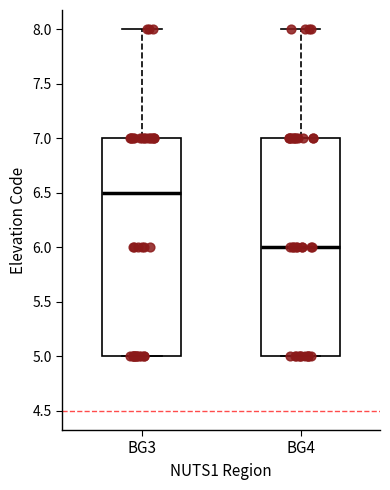

Reading left to right, transcribe this box plot: for each box, give where its median line is, the range the box spans, and where its two whiskers end, as read against the y-axis. The values are not printed on the chart, so give them approximately, as read against the axis.

BG3: median 6.5, box 5.0 to 7.0, whiskers 5.0 to 8.0
BG4: median 6.0, box 5.0 to 7.0, whiskers 5.0 to 8.0